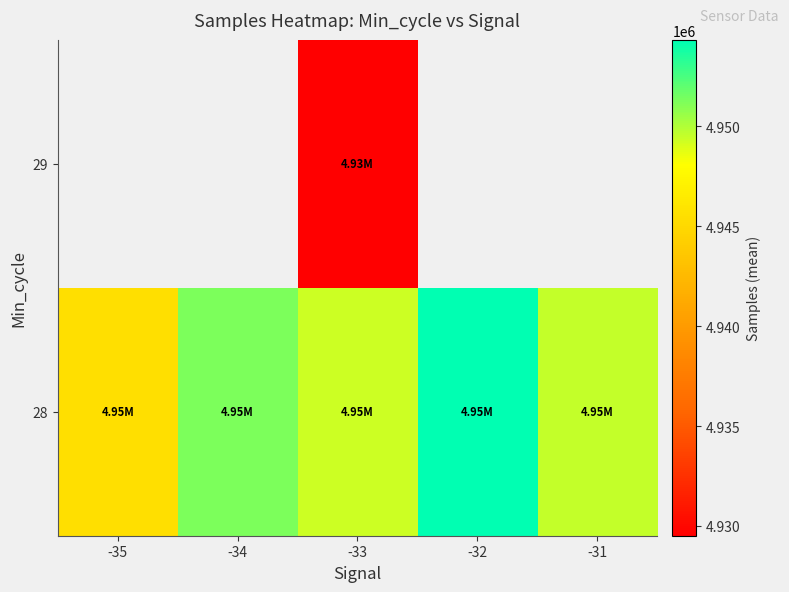

What is the approximate value of 29 at -33?

4929513.0